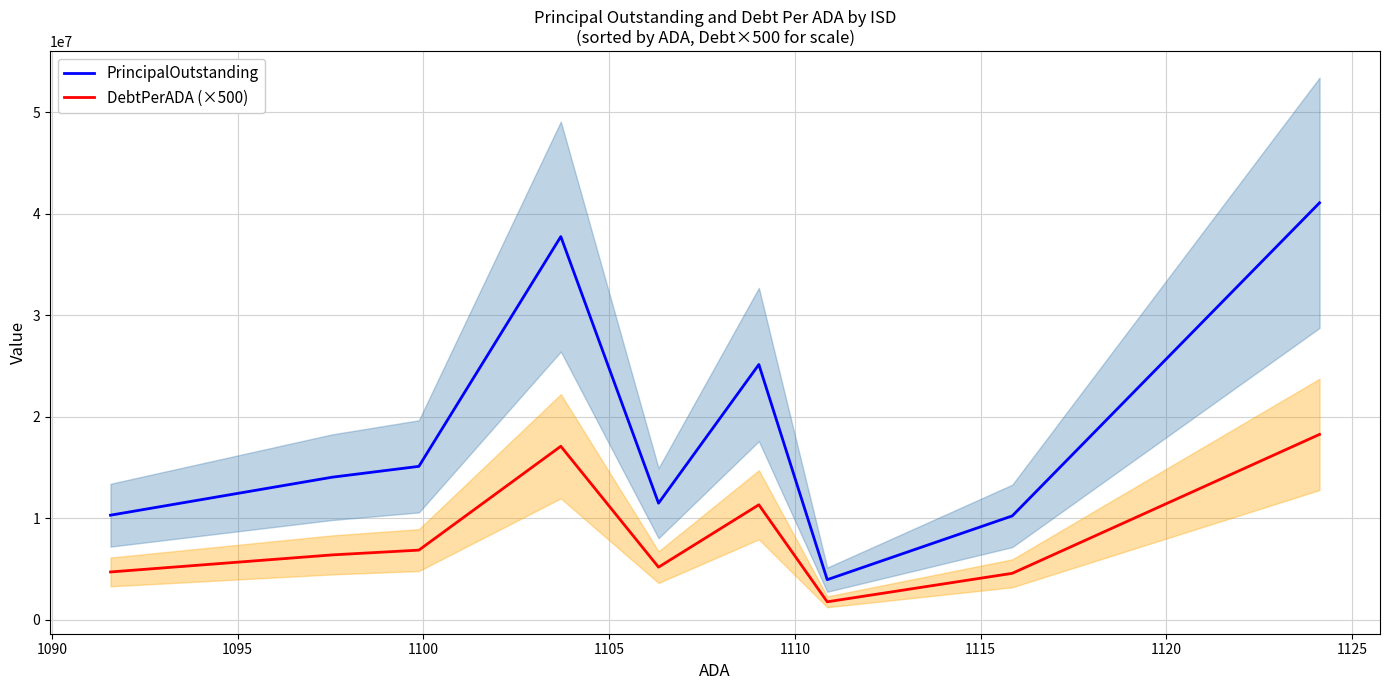

Does the chart have visible grid lines?

Yes